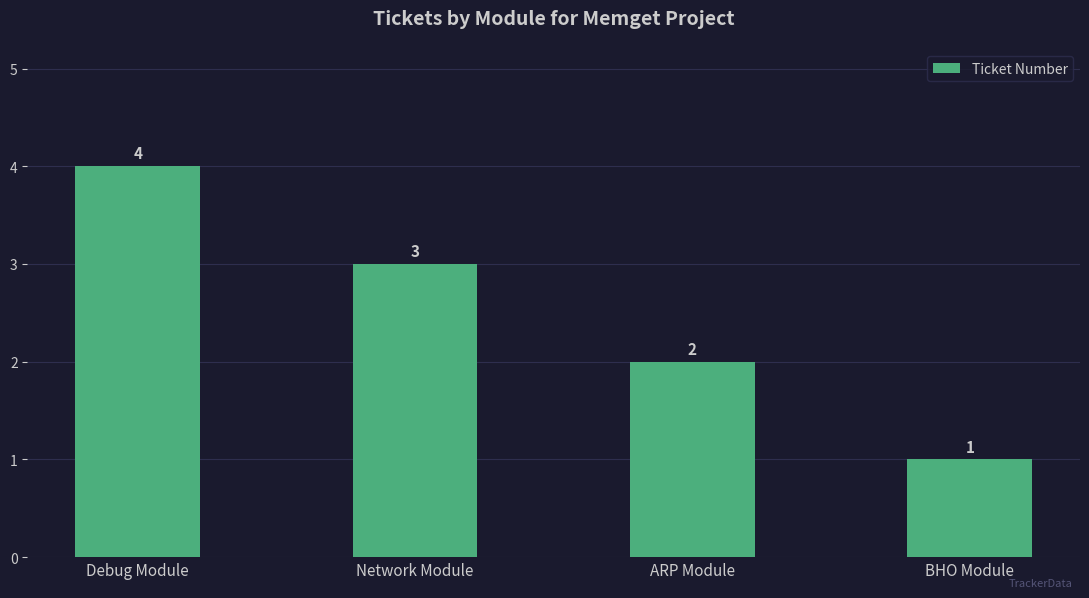

Are the bars grouped side by side (vs. stacked)?

No